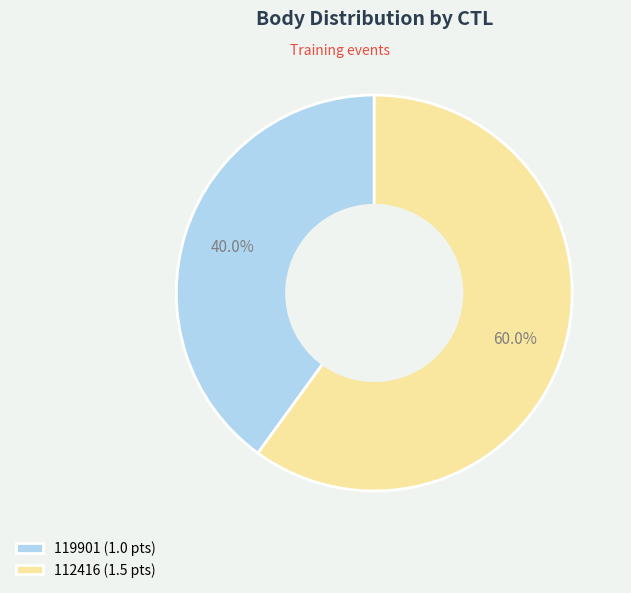

The 119901 slice represents 40% of the pie. True or false?

True